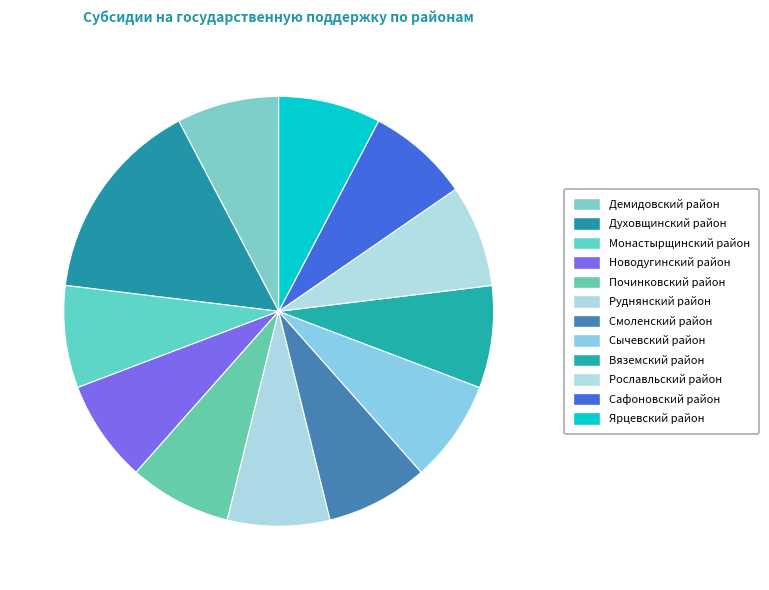

To the nearest percent, what percentage of the pie is Сафоновский район?

8%